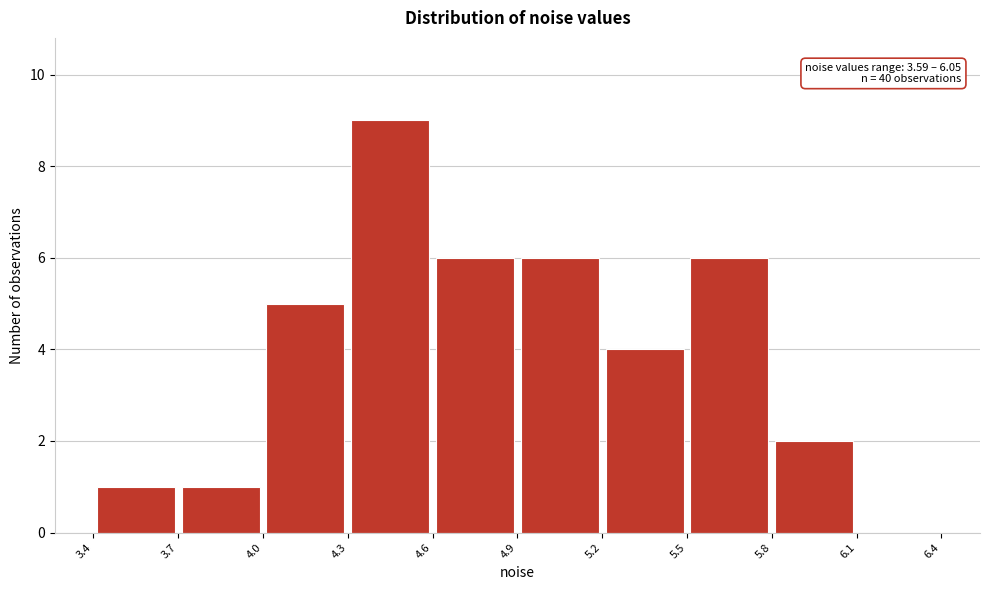

Over which range of the x-axis is the bar tallest?

4.3 to 4.6